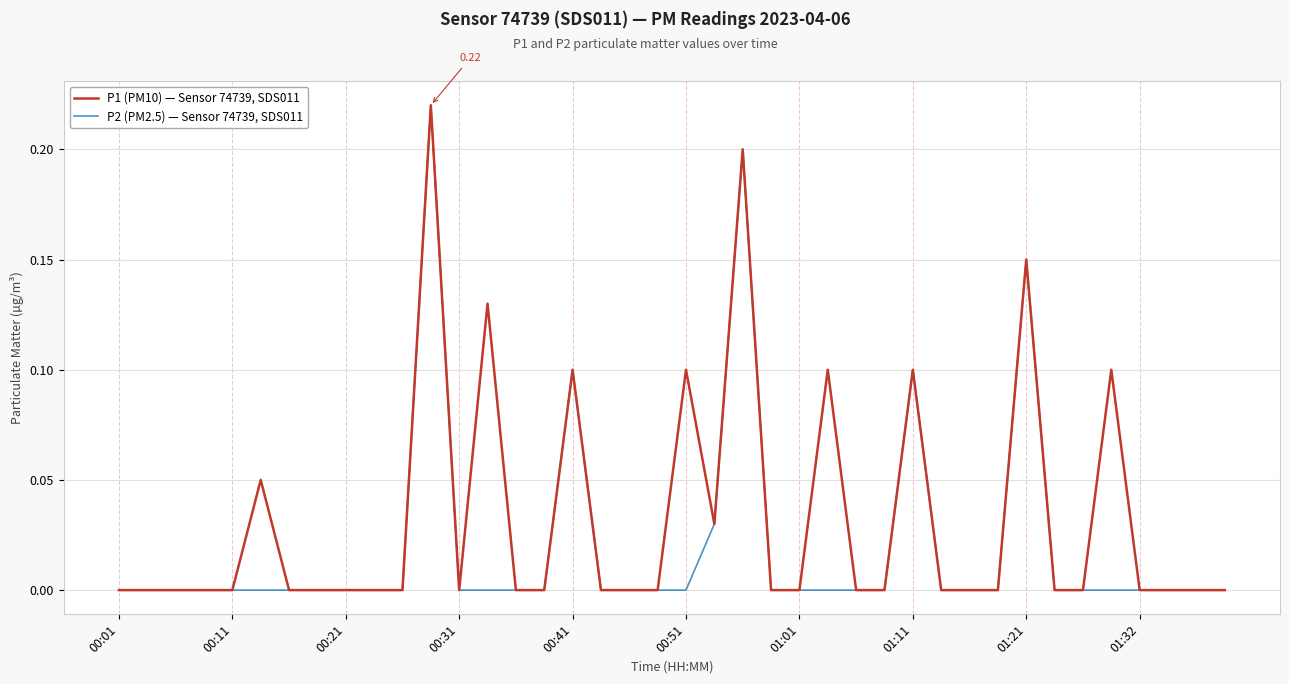

List the series in order of their overall mean, highest first.

P1 (PM10) — Sensor 74739, SDS011, P2 (PM2.5) — Sensor 74739, SDS011